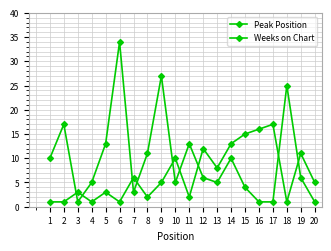

How many intersections are there between Weeks on Chart and Peak Position?

9